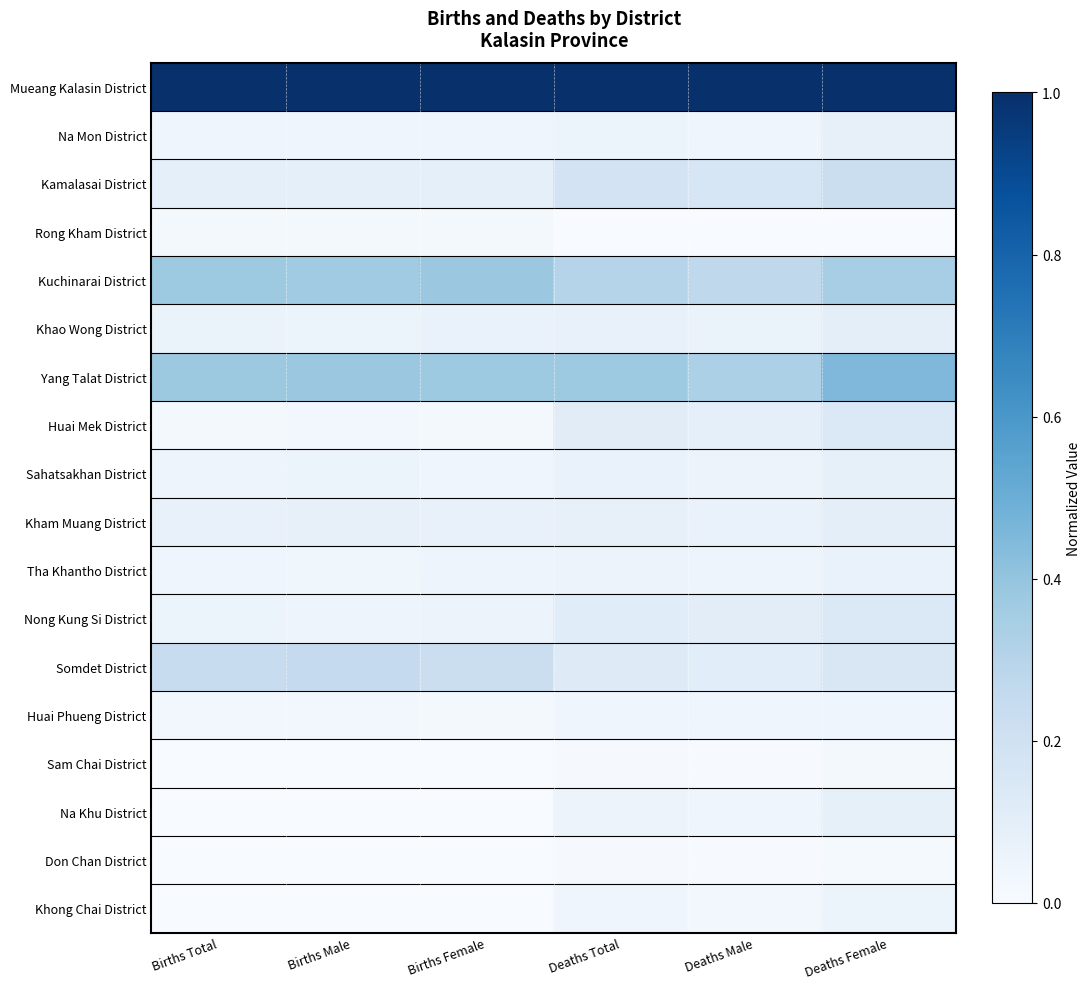

Which series has the largest total across all categories?

Mueang Kalasin District